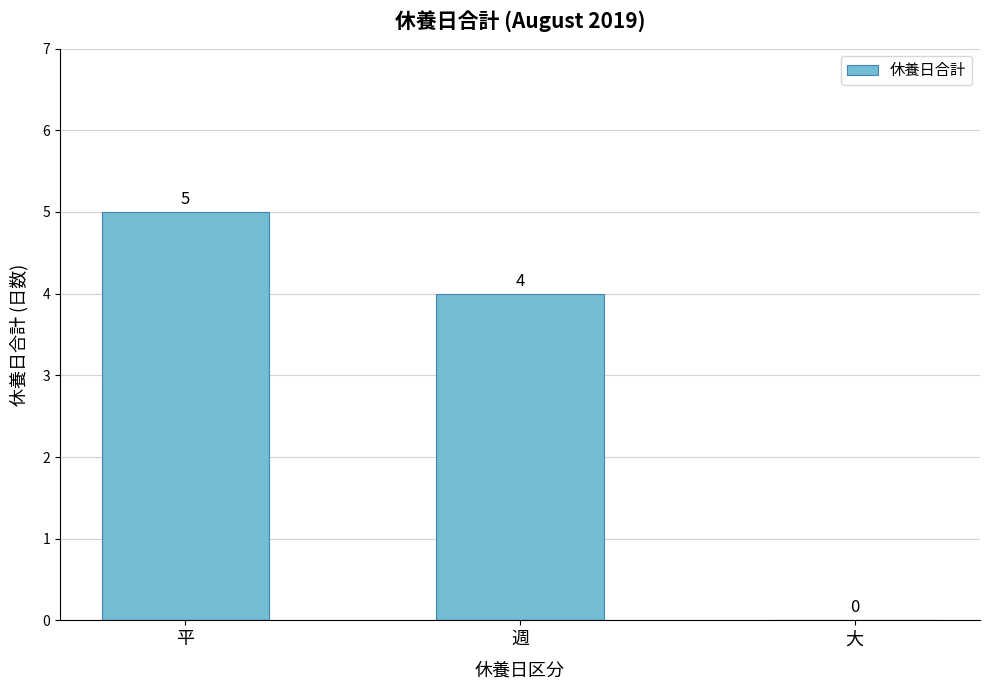

Reading left to right, list all the values displayed in this chart.

5	4	0